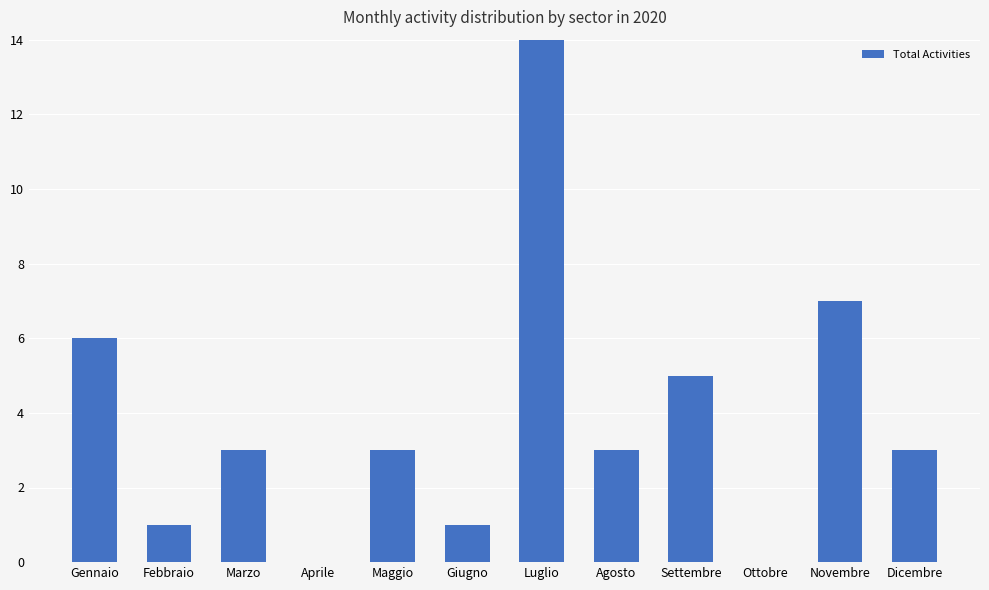

What is the approximate value at Maggio, to the nearest 5?

5